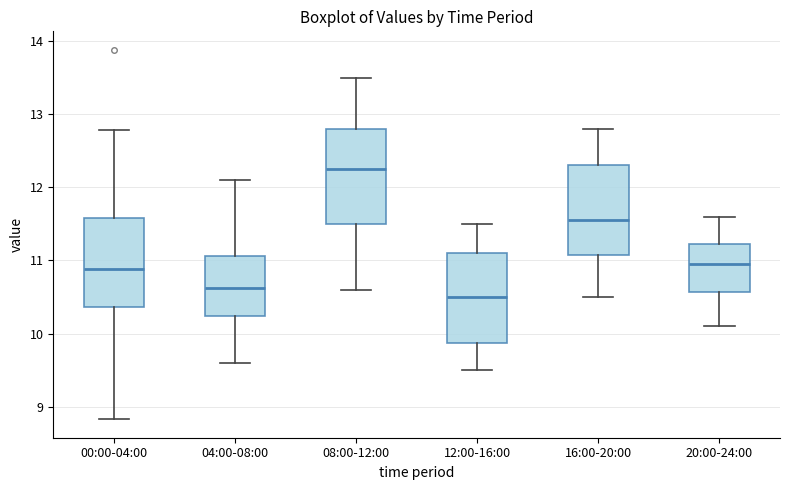

Which box has the lowest median line?

12:00-16:00